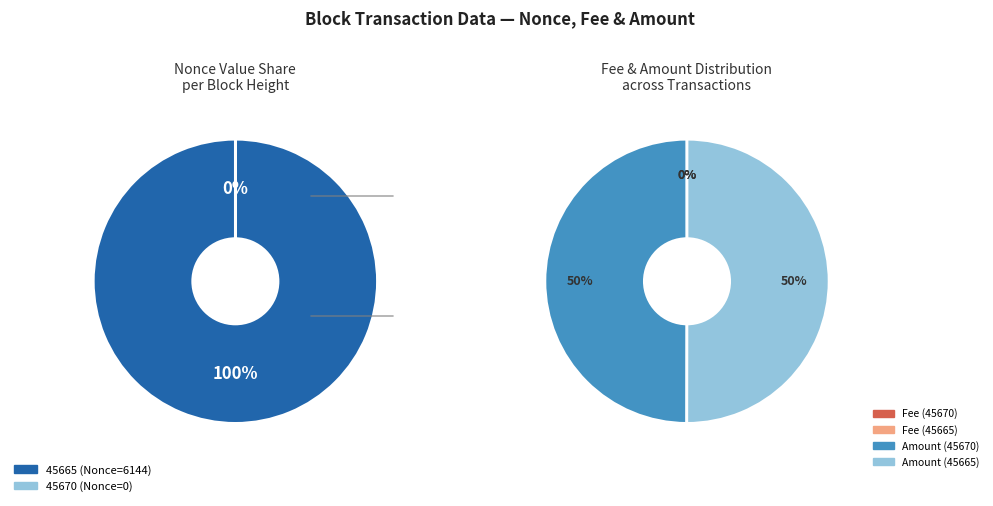

Which category has the biggest portion of the pie?

45665